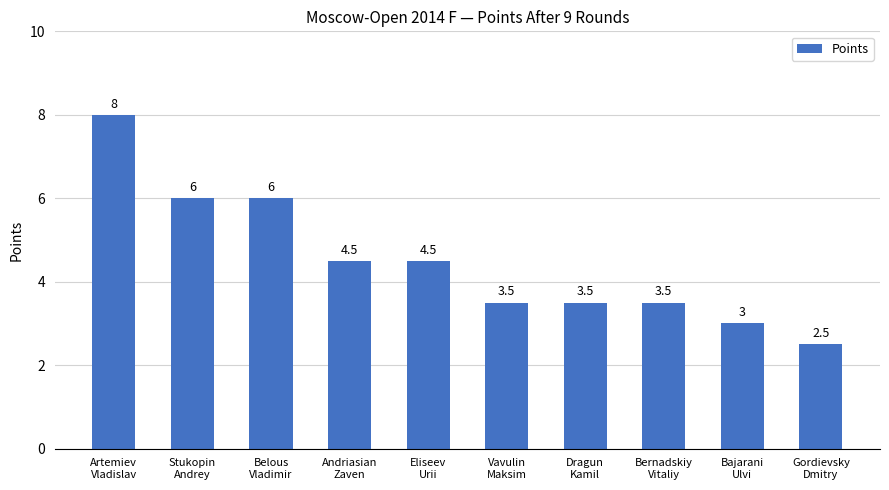

What is the minimum value shown in the chart?

2.5